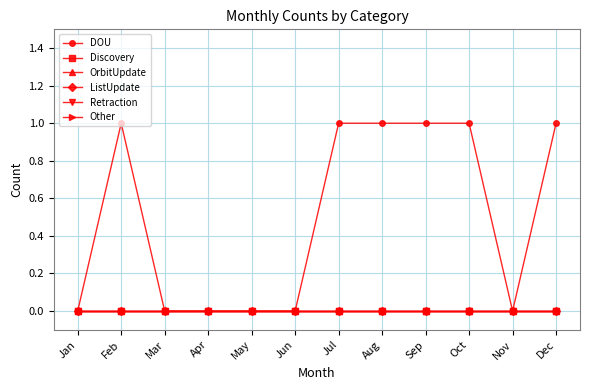

True or false: Discovery and Other intersect in this chart.

False